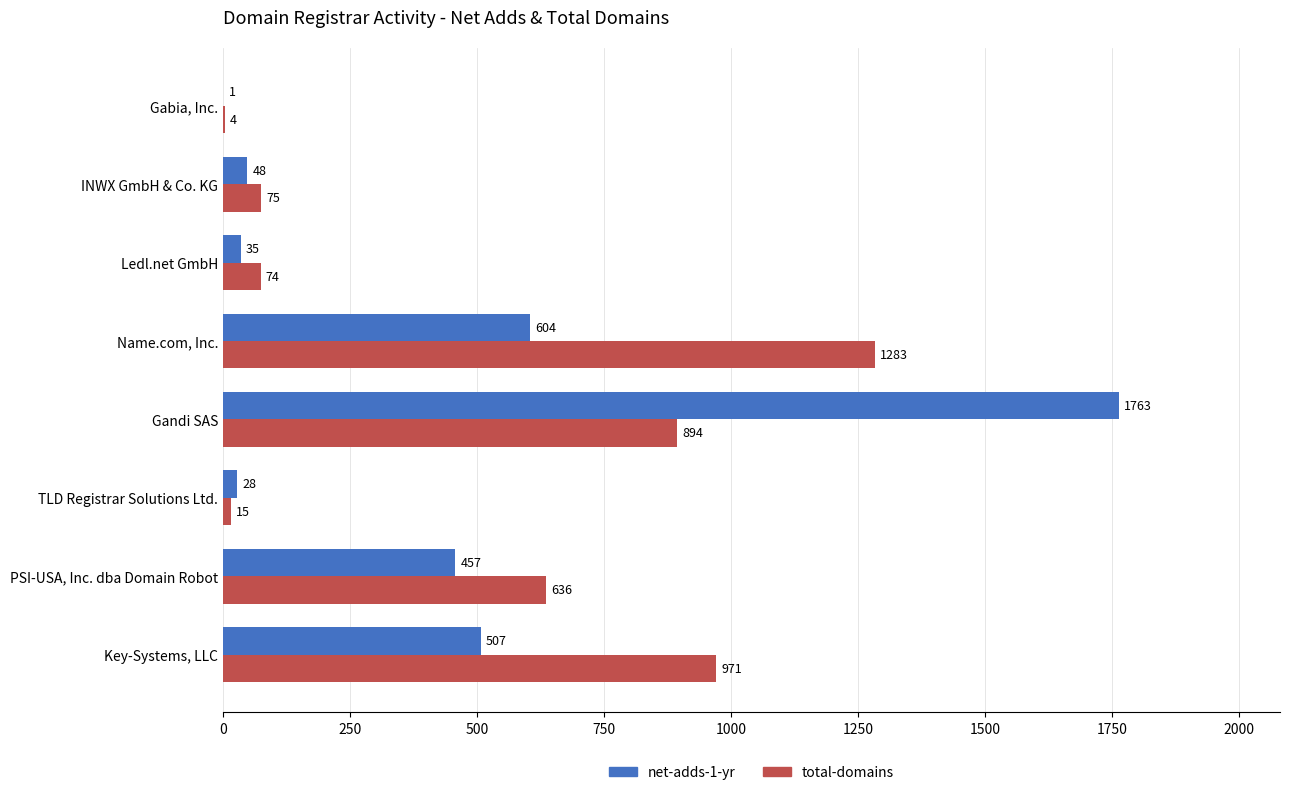

Between Key-Systems, LLC and INWX GmbH & Co. KG, which series saw the biggest shift?

total-domains